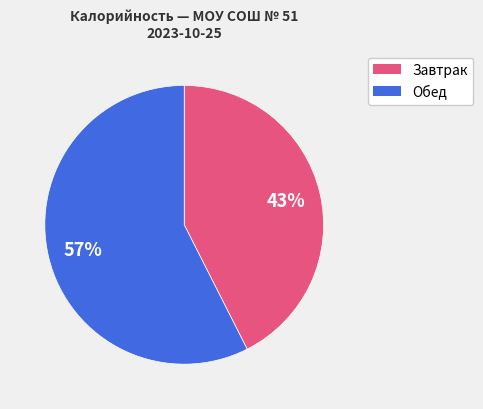

Is there a majority slice in this chart?

Yes